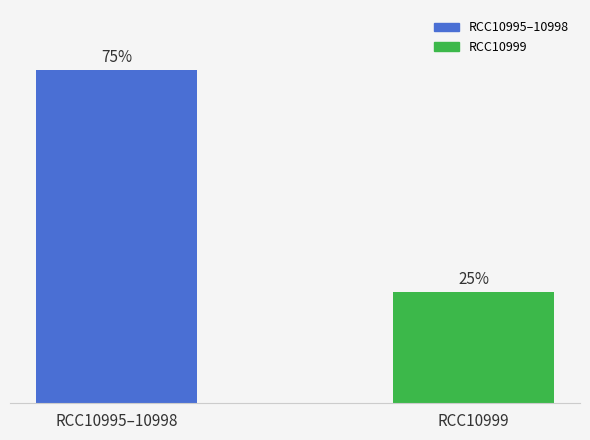

Rank the categories by value from lowest to highest.

RCC10999, RCC10995–10998